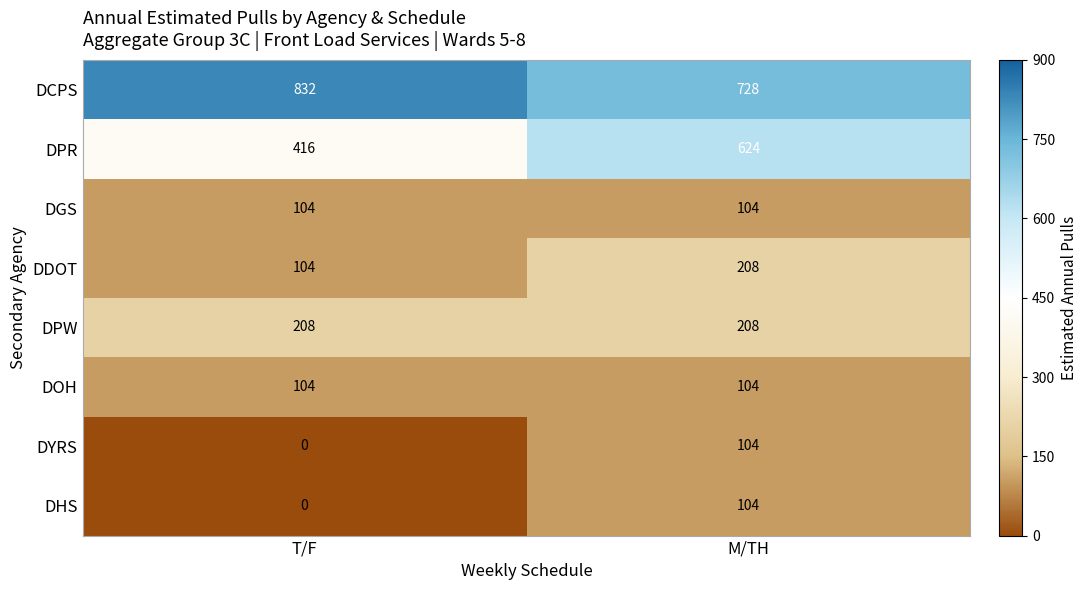

Where is DHS nearest to the value 52?

T/F